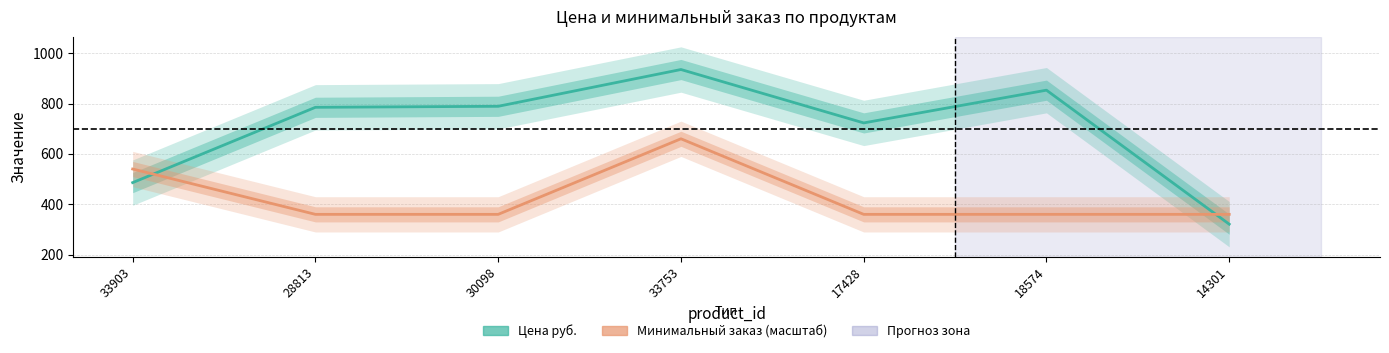

At 30098, list the series in order from largest to smallest.

Цена руб., Минимальный заказ (scaled)